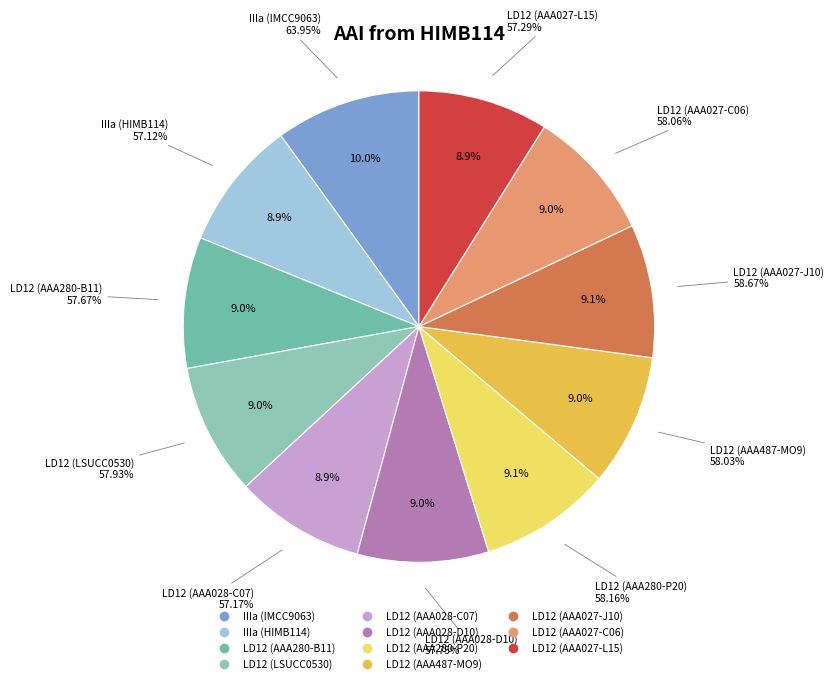

The 3 slice represents 22% of the pie. True or false?

False